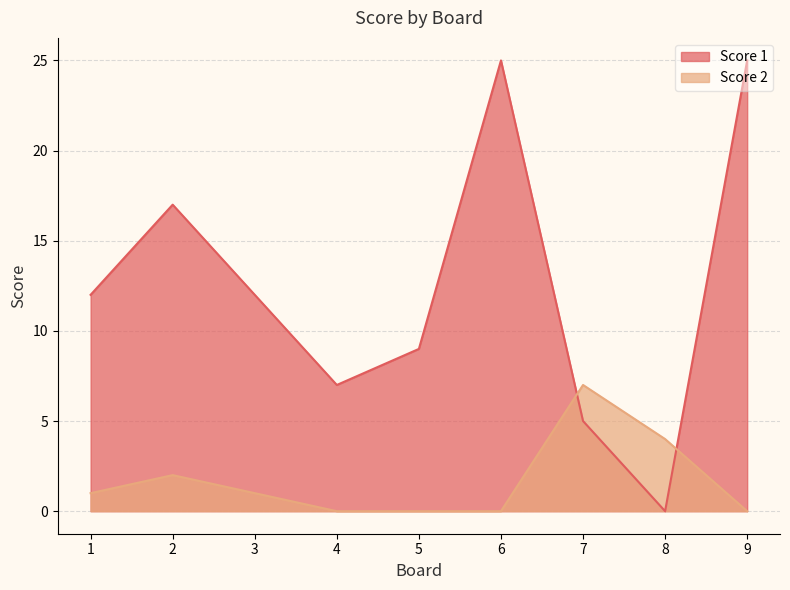

Does the chart have visible grid lines?

Yes